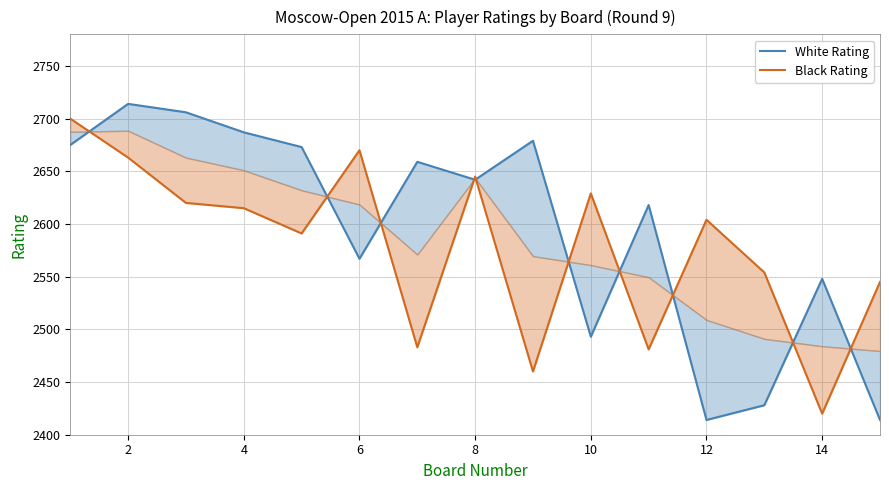

At which category is the sum across all series the highest?

2